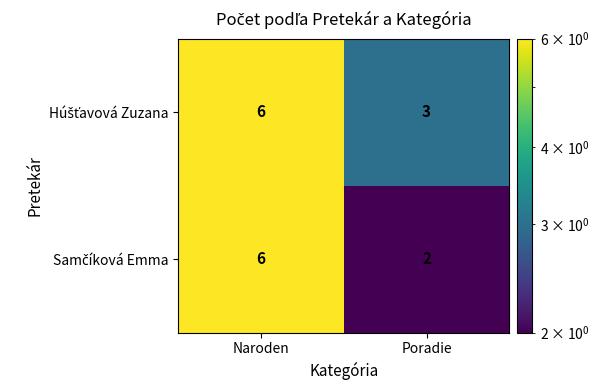

What is the greatest value displayed?

6